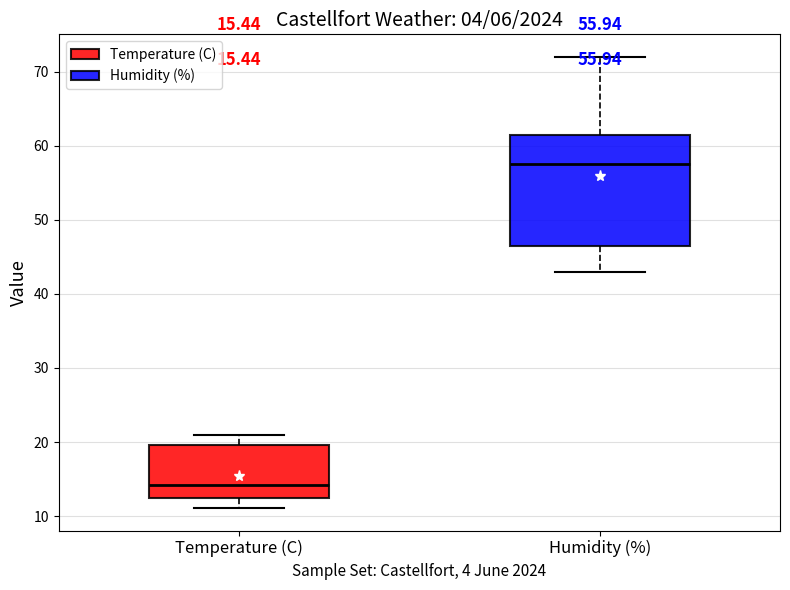

Which box's median line is the lowest?

Temperature (C)